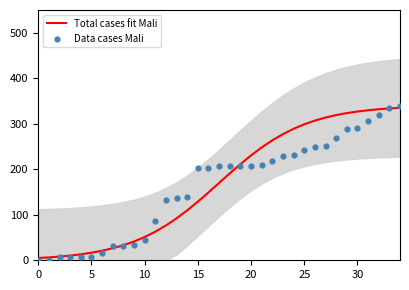

What is the total value across all series at 7?

57.3